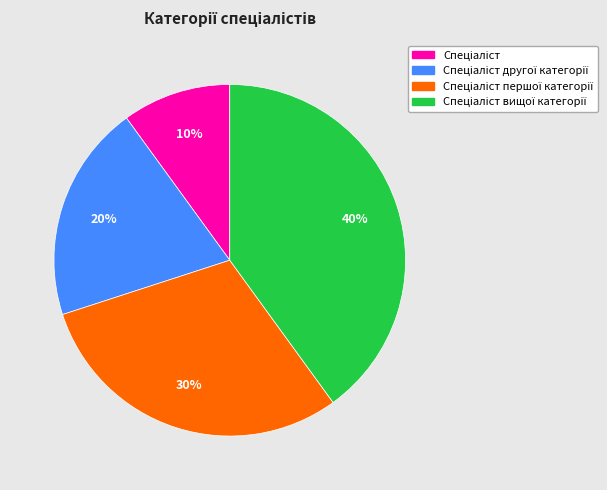

Is there any slice that represents more than half of the pie?

No